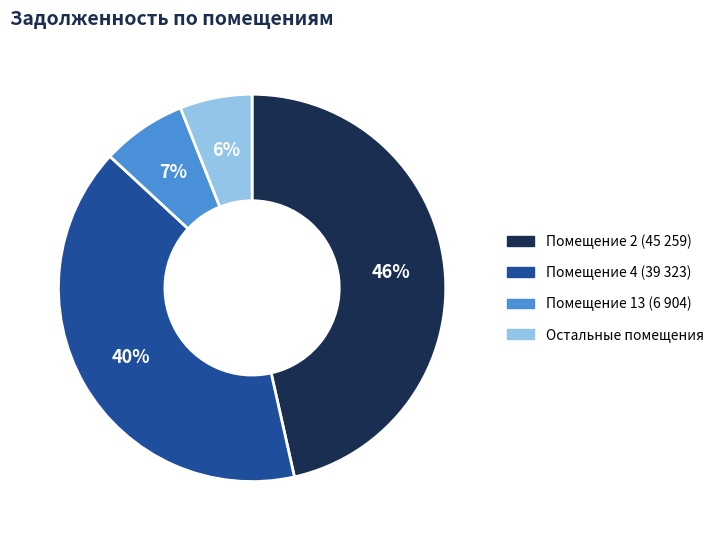

Is it true that Остальные помещения is 6% of the pie?

True